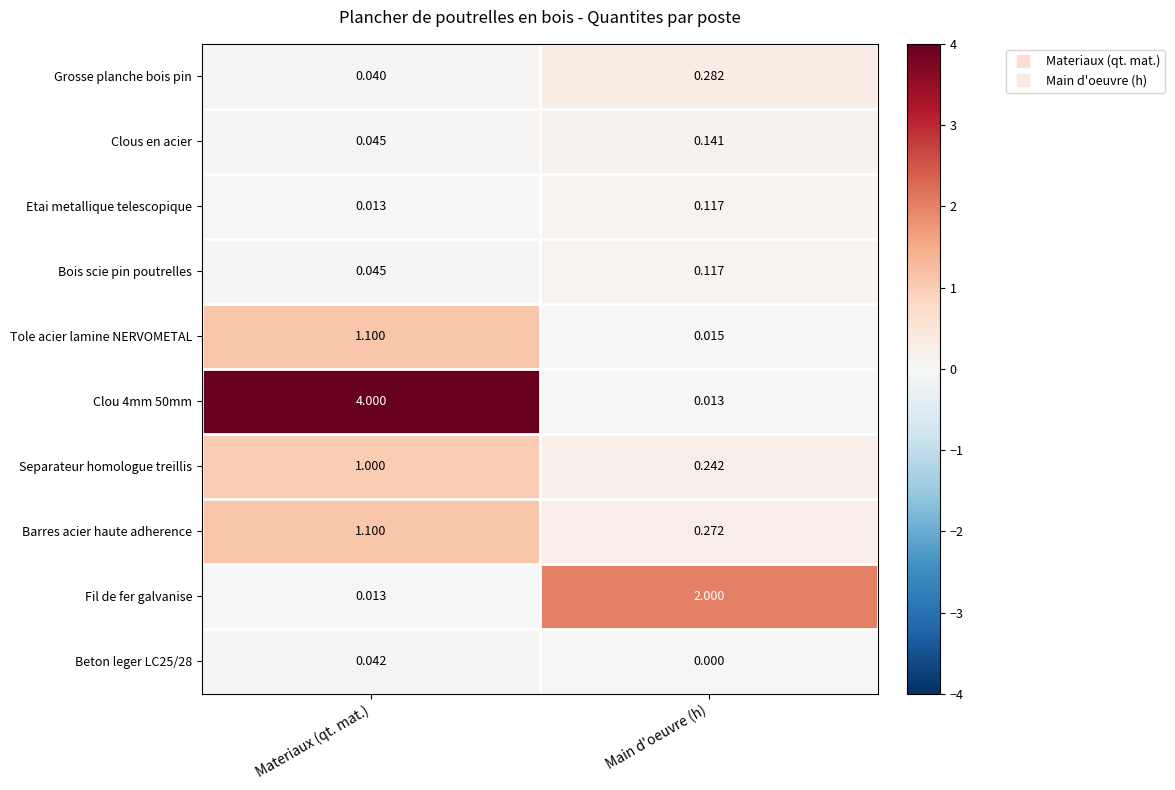

Which label corresponds to the smallest value in the chart?

Main d'oeuvre (h)